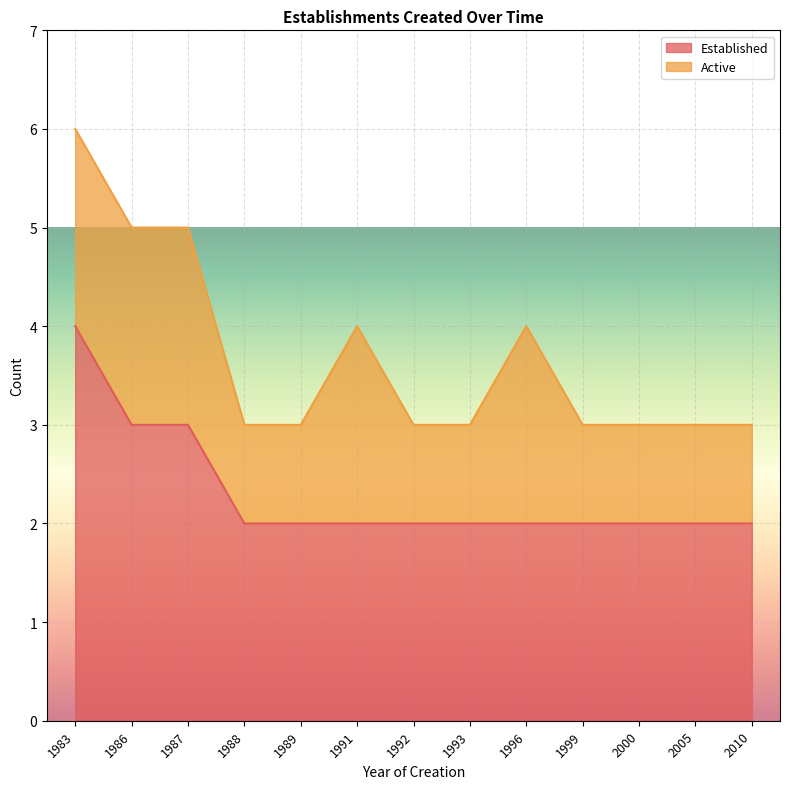

How many data points are above 2?

3